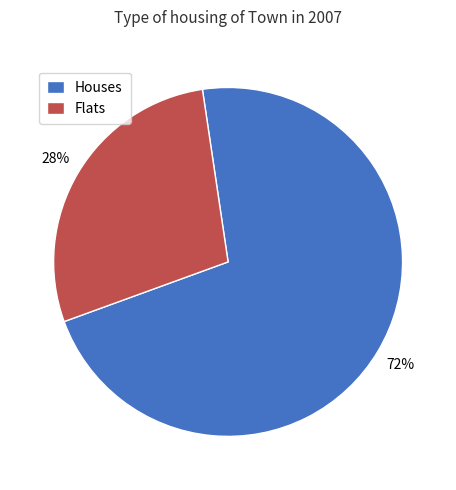

Which category accounts for the majority?

Houses